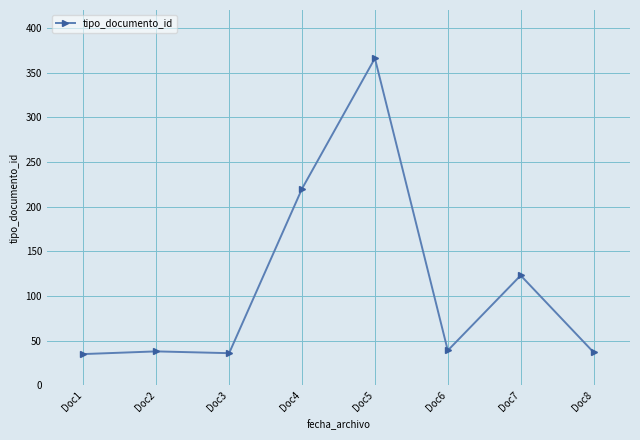

Where is the data nearest to the value 200?

Doc4